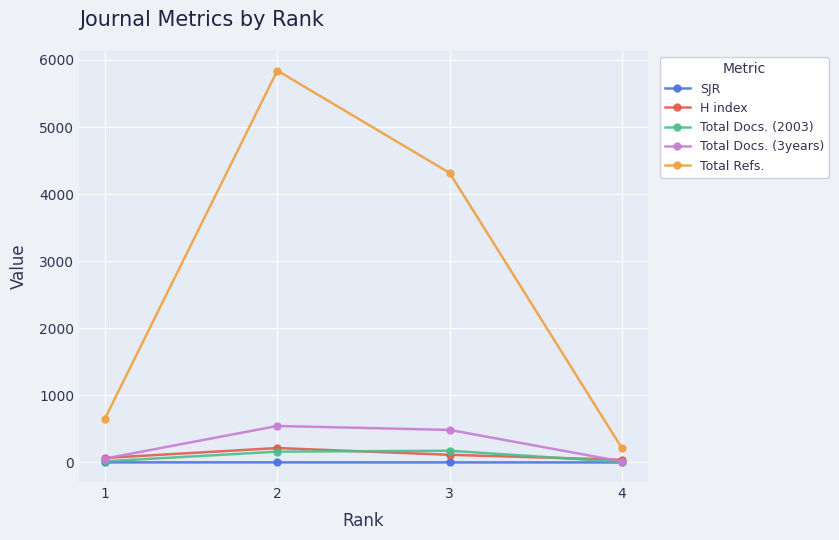

What are all the series names shown in the legend?

SJR, H index, Total Docs. (2003), Total Docs. (3years), Total Refs.